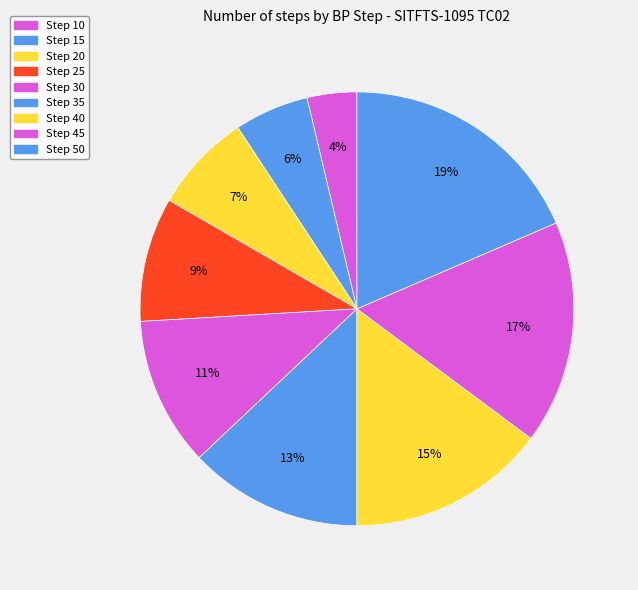

How many segments does this pie chart have?

9